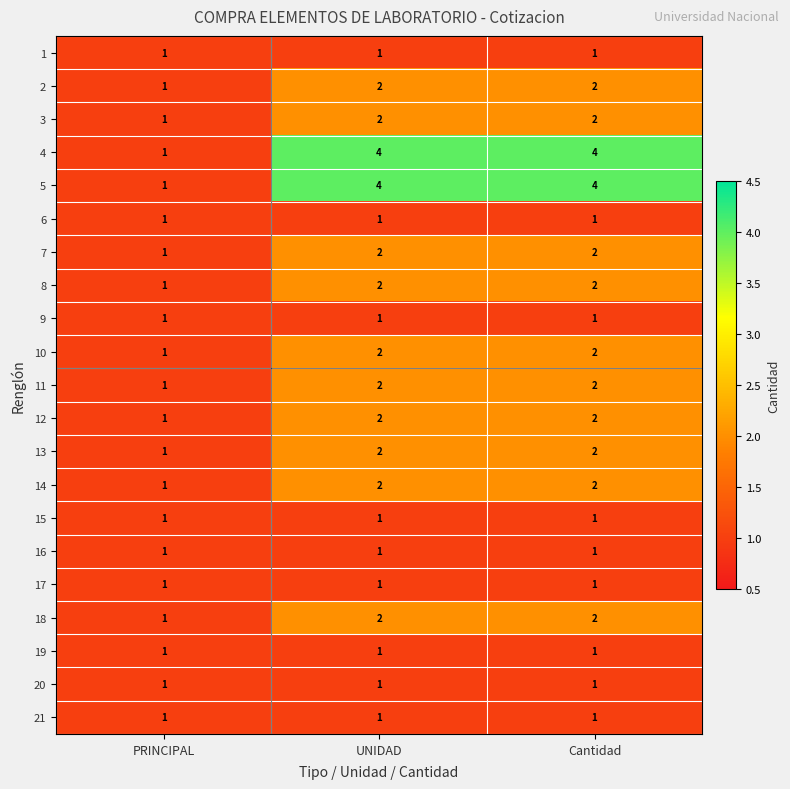

Is the value of 15 at PRINCIPAL greater than the value of 10 at UNIDAD?

No